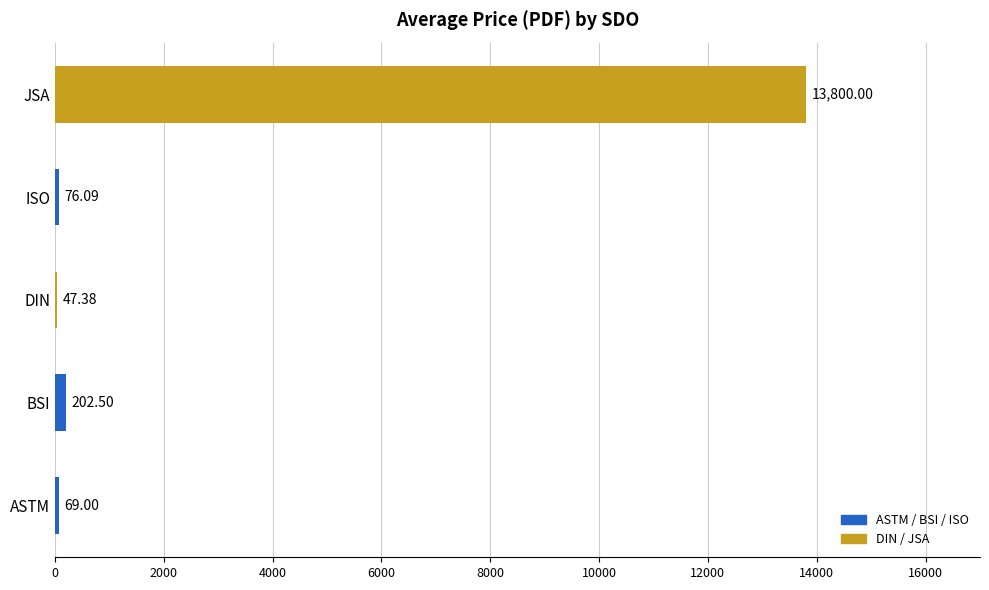

At which label is the value closest to 6923?

BSI